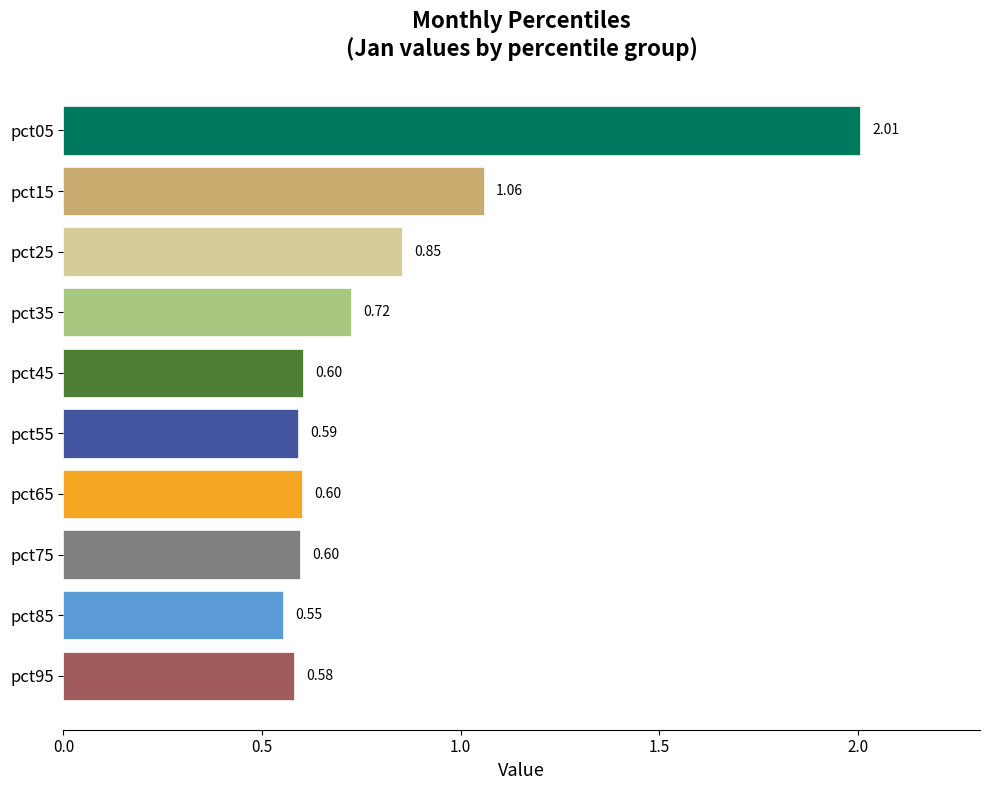

Which has a higher value, pct85 or pct65?

pct65